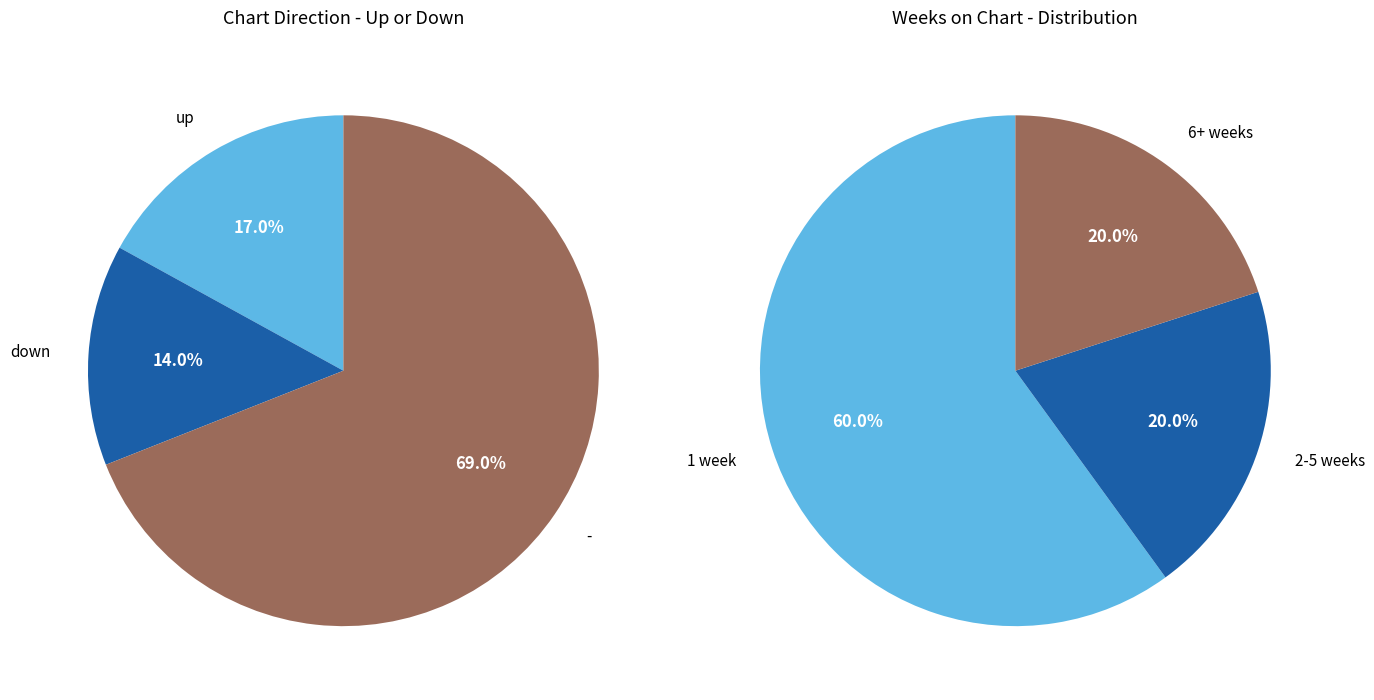

Which slice represents more than half of the pie?

-